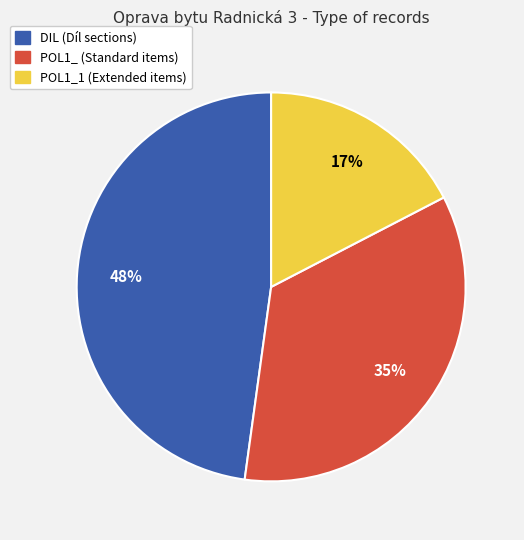

To the nearest percent, what is the average slice percentage?

33%